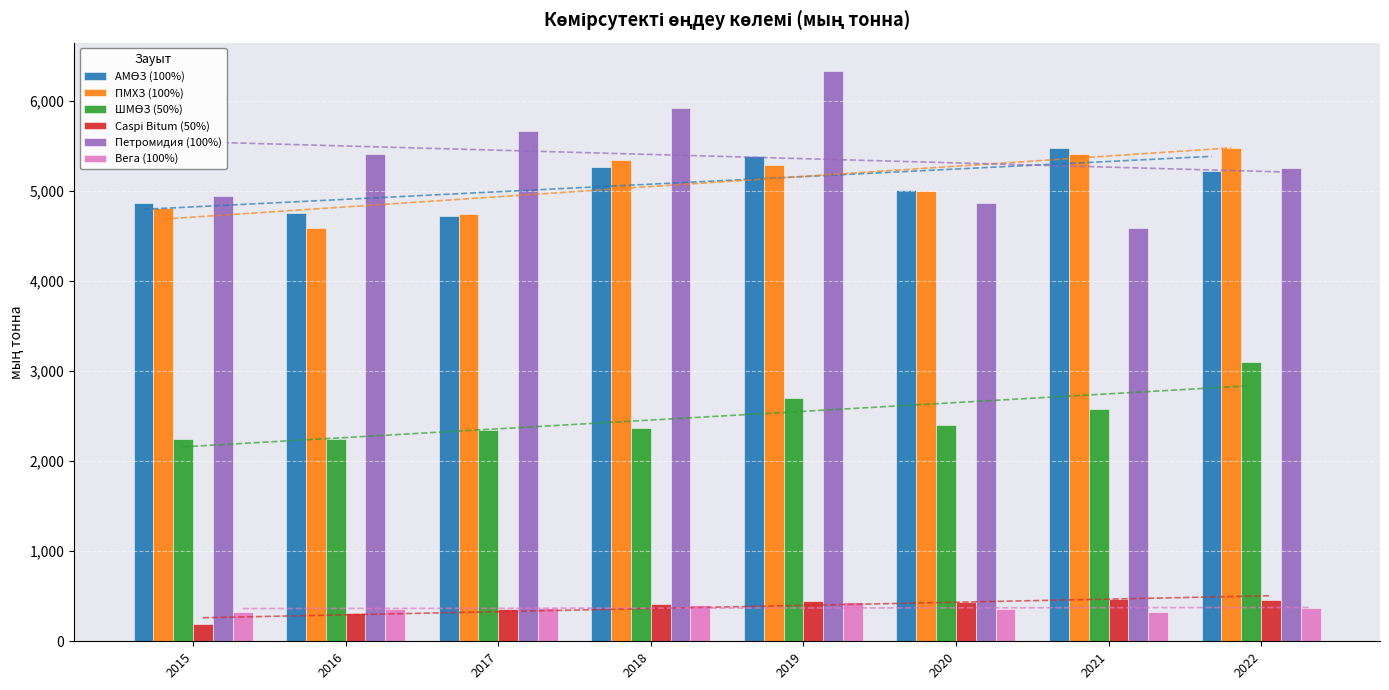

What is the average value of the Caspi Bitum (50%) series?

383.5